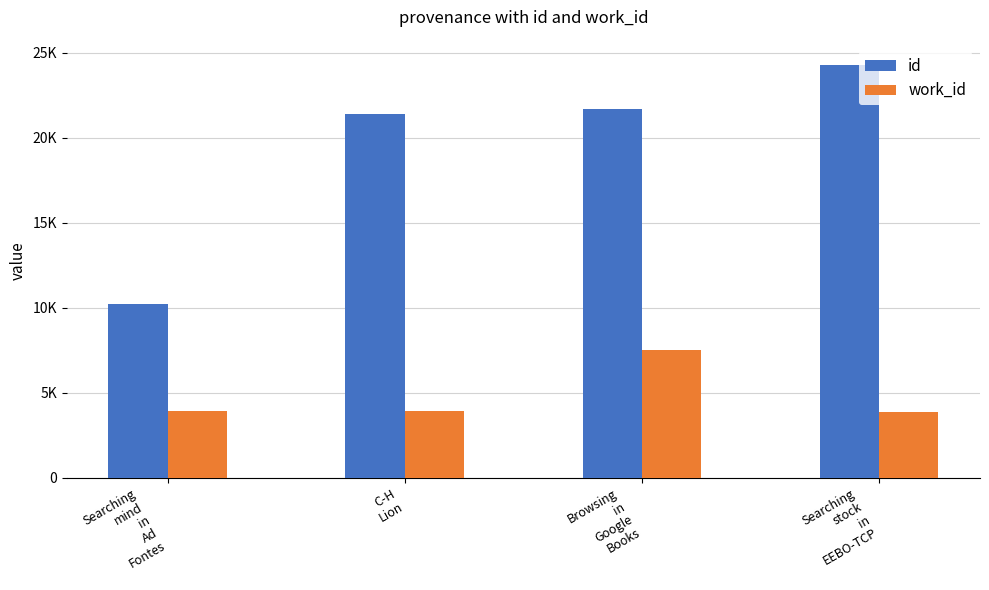

Between Searching
mind
in
Ad
Fontes and Browsing
in
Google
Books, which series saw the biggest shift?

id